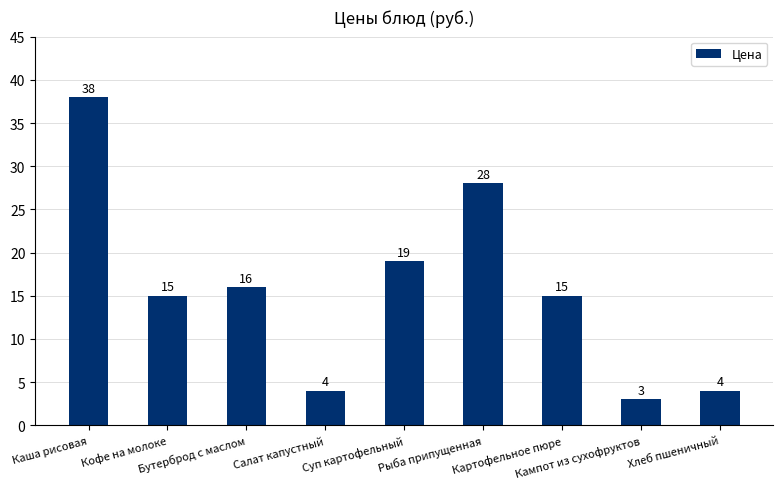

What is the sum of the values at Суп картофельный and Кампот из сухофруктов?

22